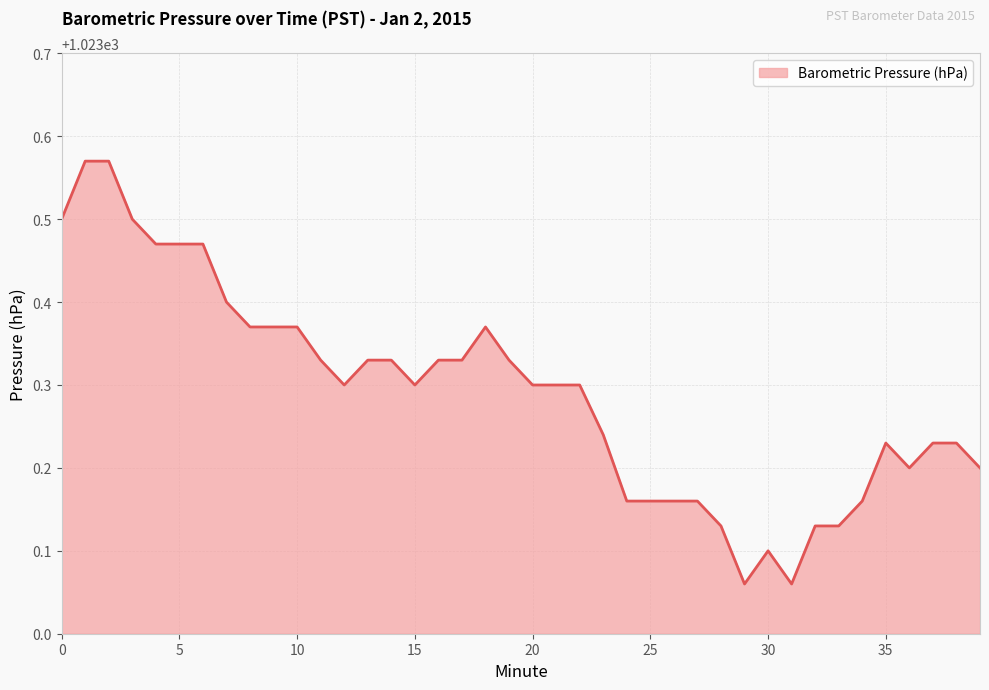

Count the number of categories in the chart.

40